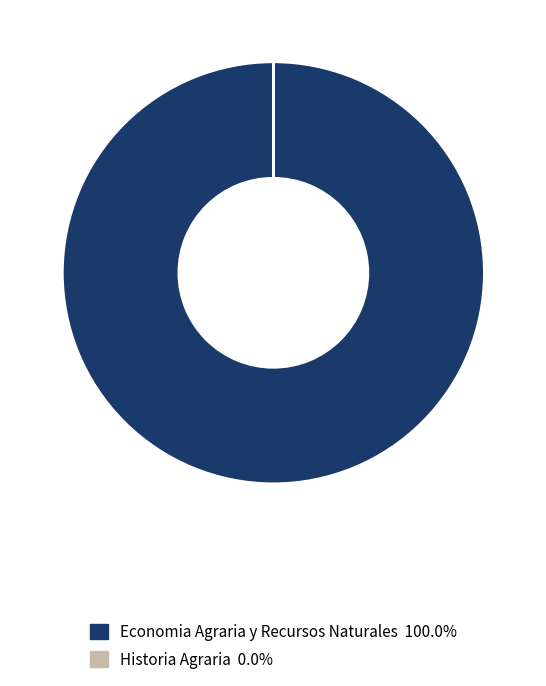

Does any single category account for the majority?

Yes